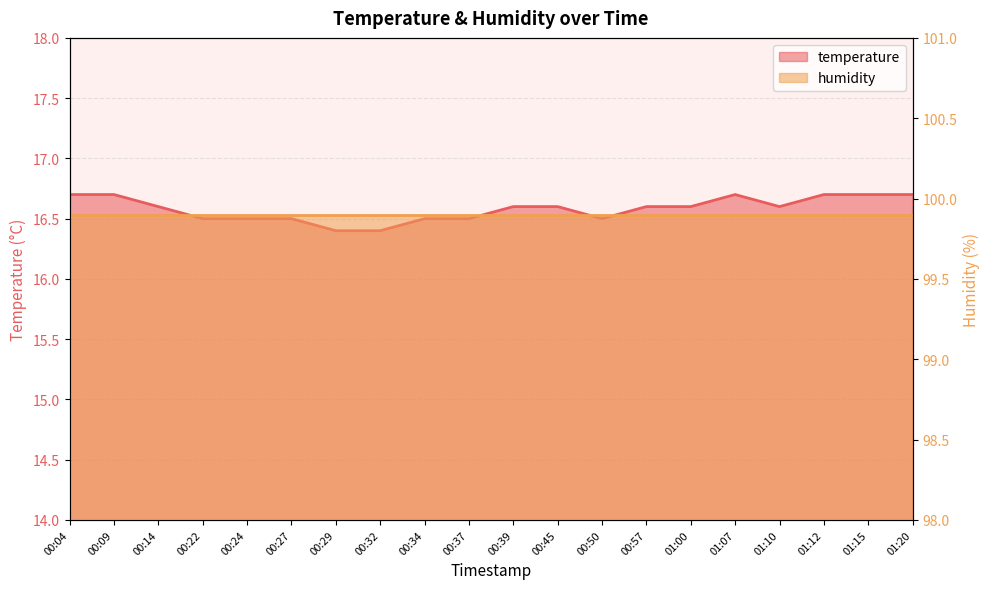

Is it true that the value at 00:50 is 26.0?

False